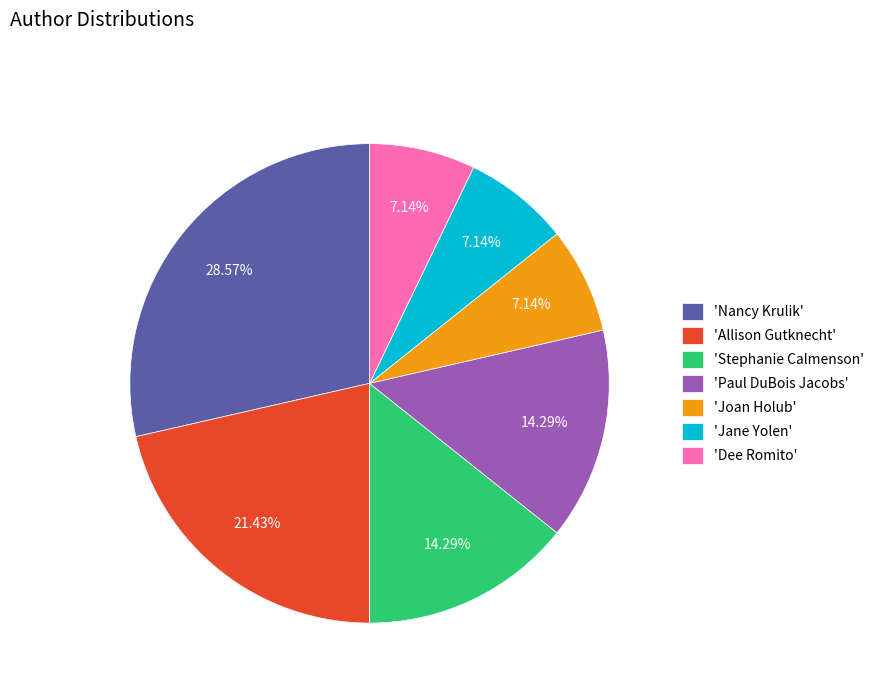

How many segments does this pie chart have?

7